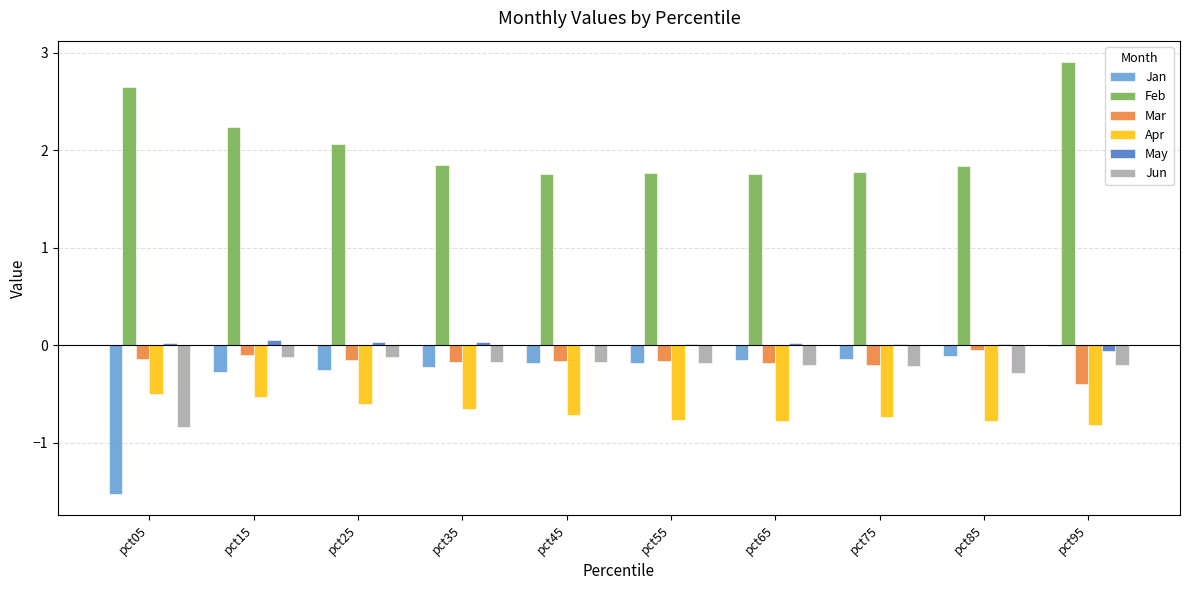

Is it true that Feb equals 1.2 at pct35?

False